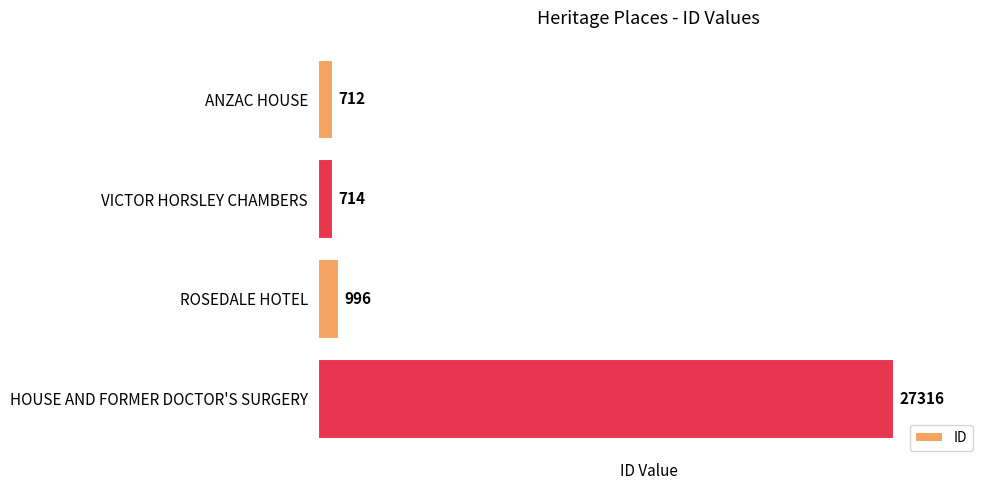

What is the ratio of the value at VICTOR HORSLEY CHAMBERS to the value at ROSEDALE HOTEL?

0.7